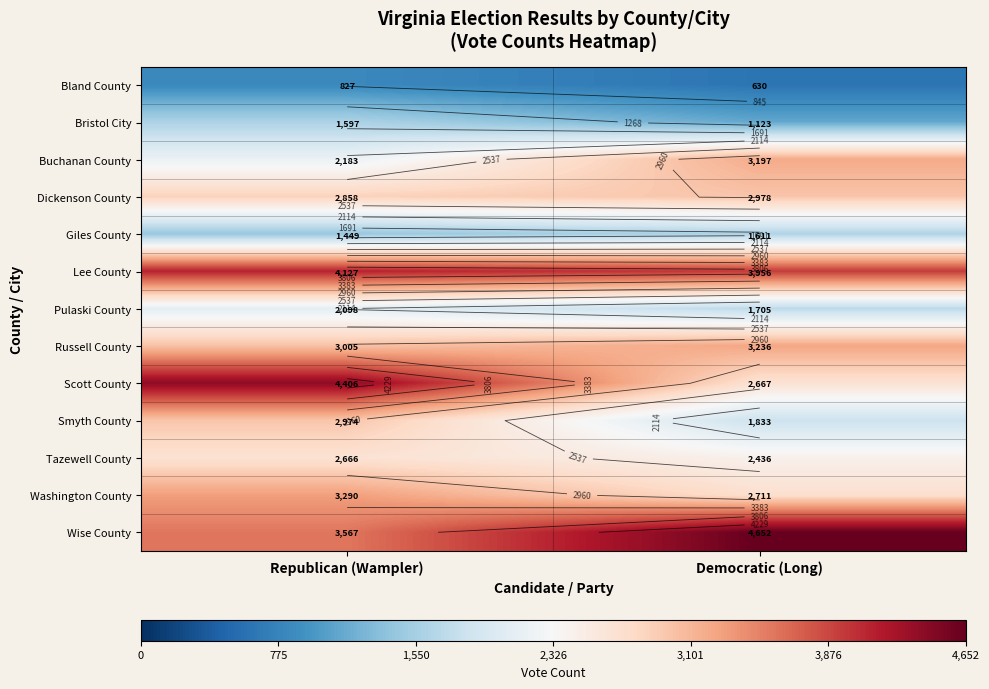

How many distinct data groups are displayed?

13